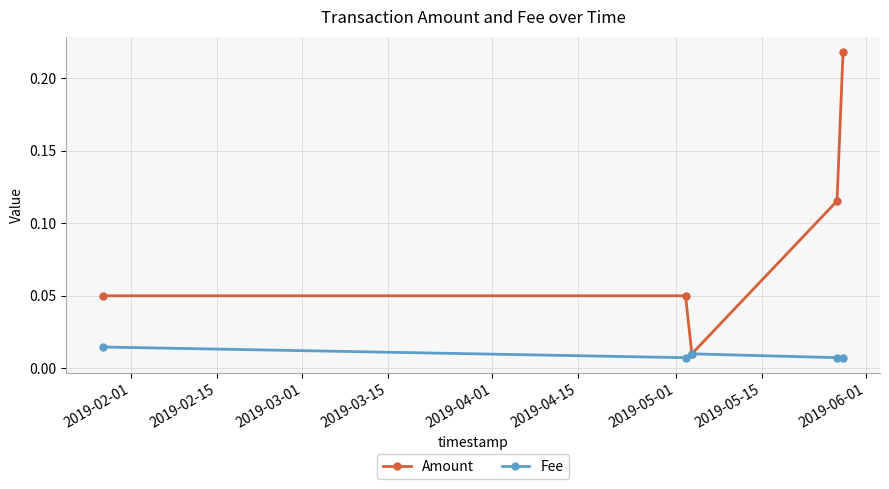

True or false: Amount has more than 2 points higher than both neighbors.

False